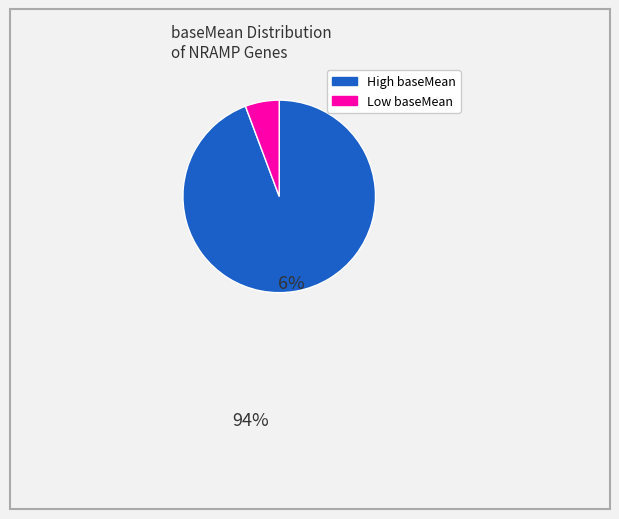

Is there any slice that represents more than half of the pie?

Yes